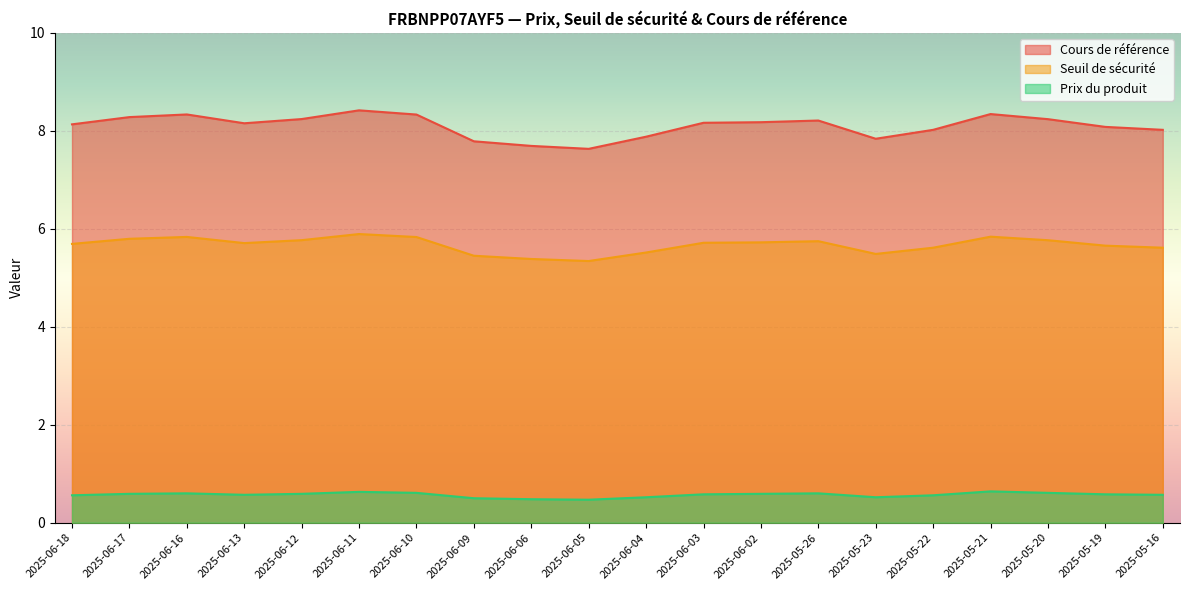

What is the smallest value displayed?

0.5